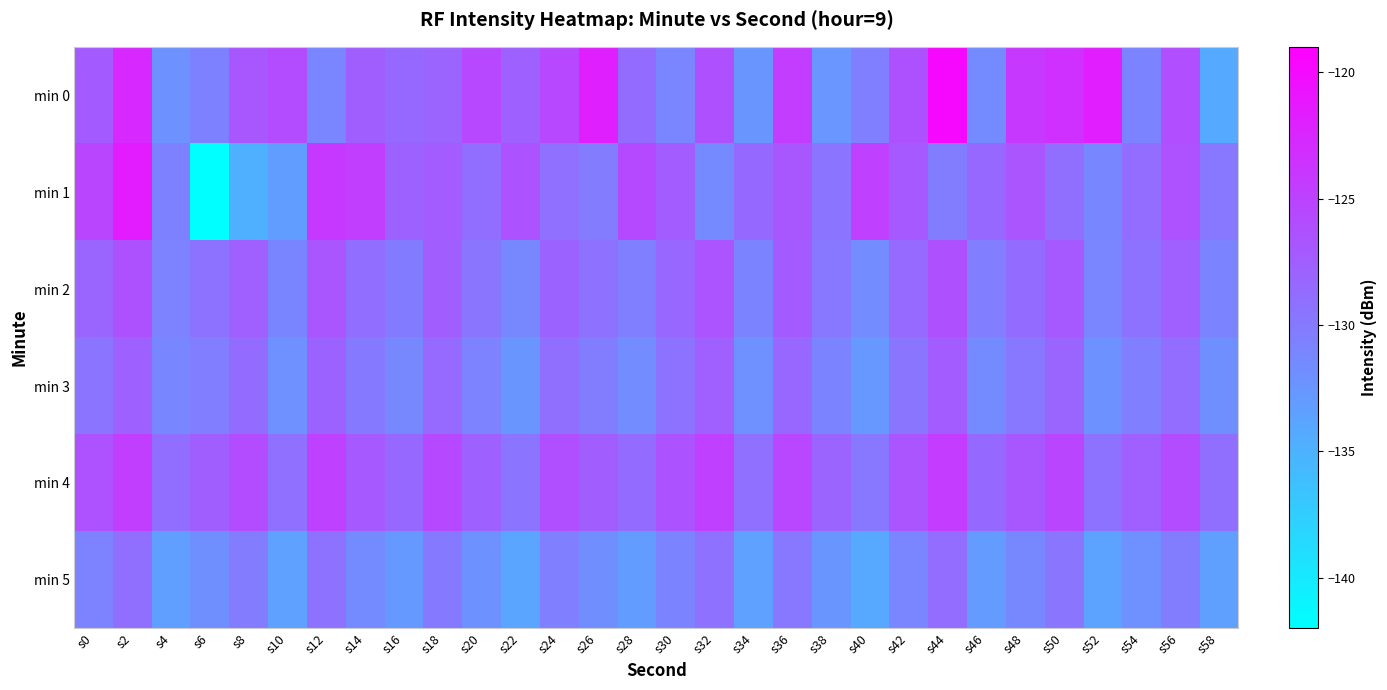

Rank the series at s56 from lowest to highest value.

min 5, min 3, min 2, min 1, min 0, min 4